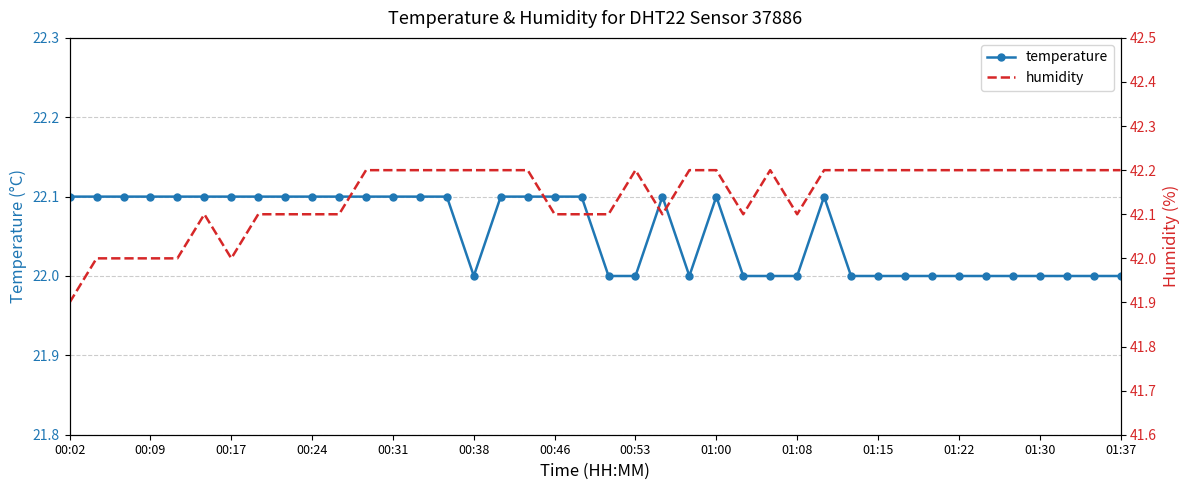

Count the temperature values in the range 22 to 23.

40